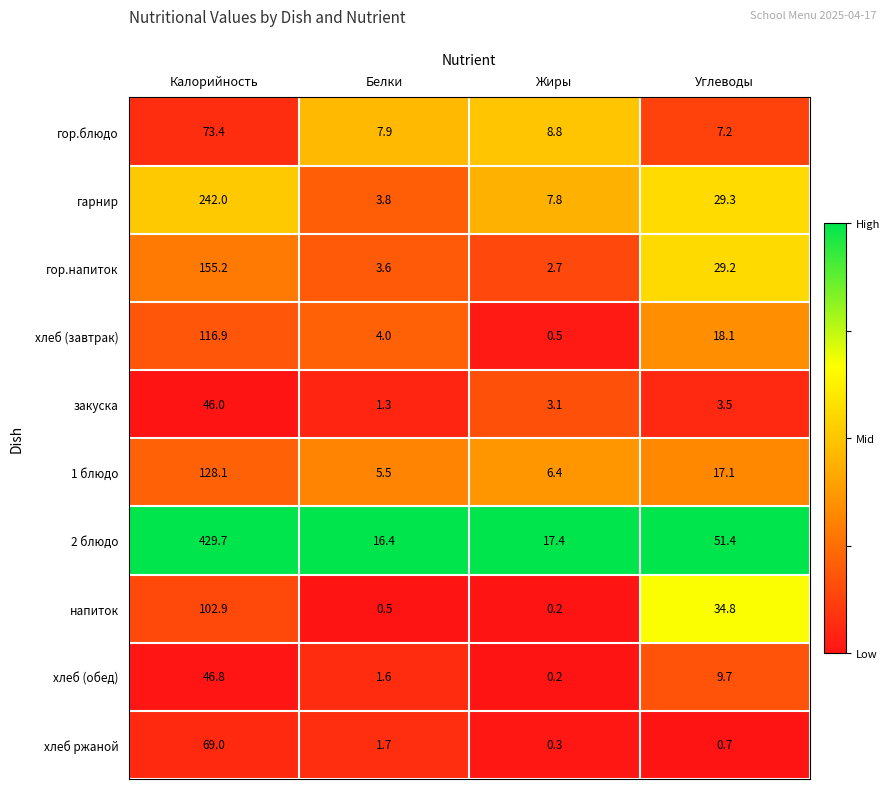

The value of гор.напиток at Белки is 3.6. True or false?

True